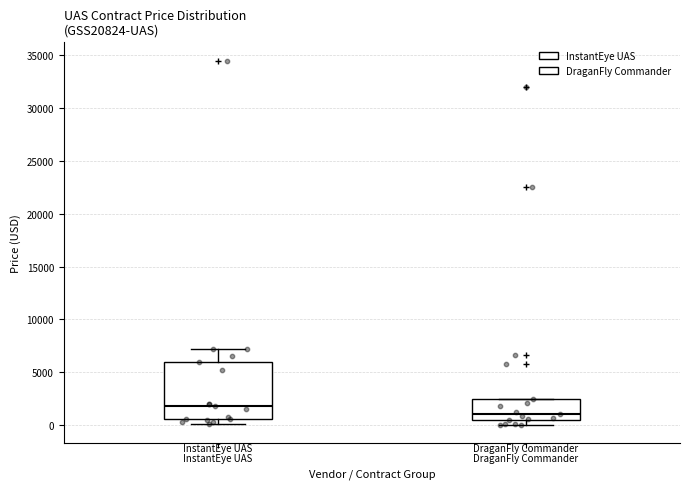

Reading left to right, transcribe this box plot: for each box, give where its median line is, the range the box spans, and where its two whiskers end, as read against the y-axis. The values are not printed on the chart, so give them approximately, as read against the axis.

InstantEye UAS: median 2000, box 500 to 6000, whiskers 0 to 7000
DraganFly Commander: median 1000, box 500 to 2500, whiskers 0 to 2500